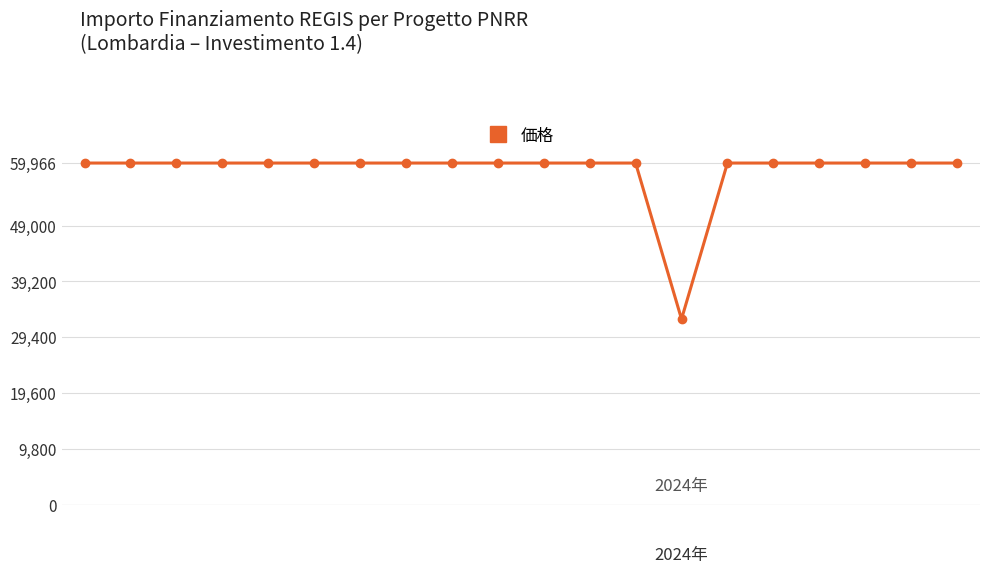

What is the greatest value displayed?

59966